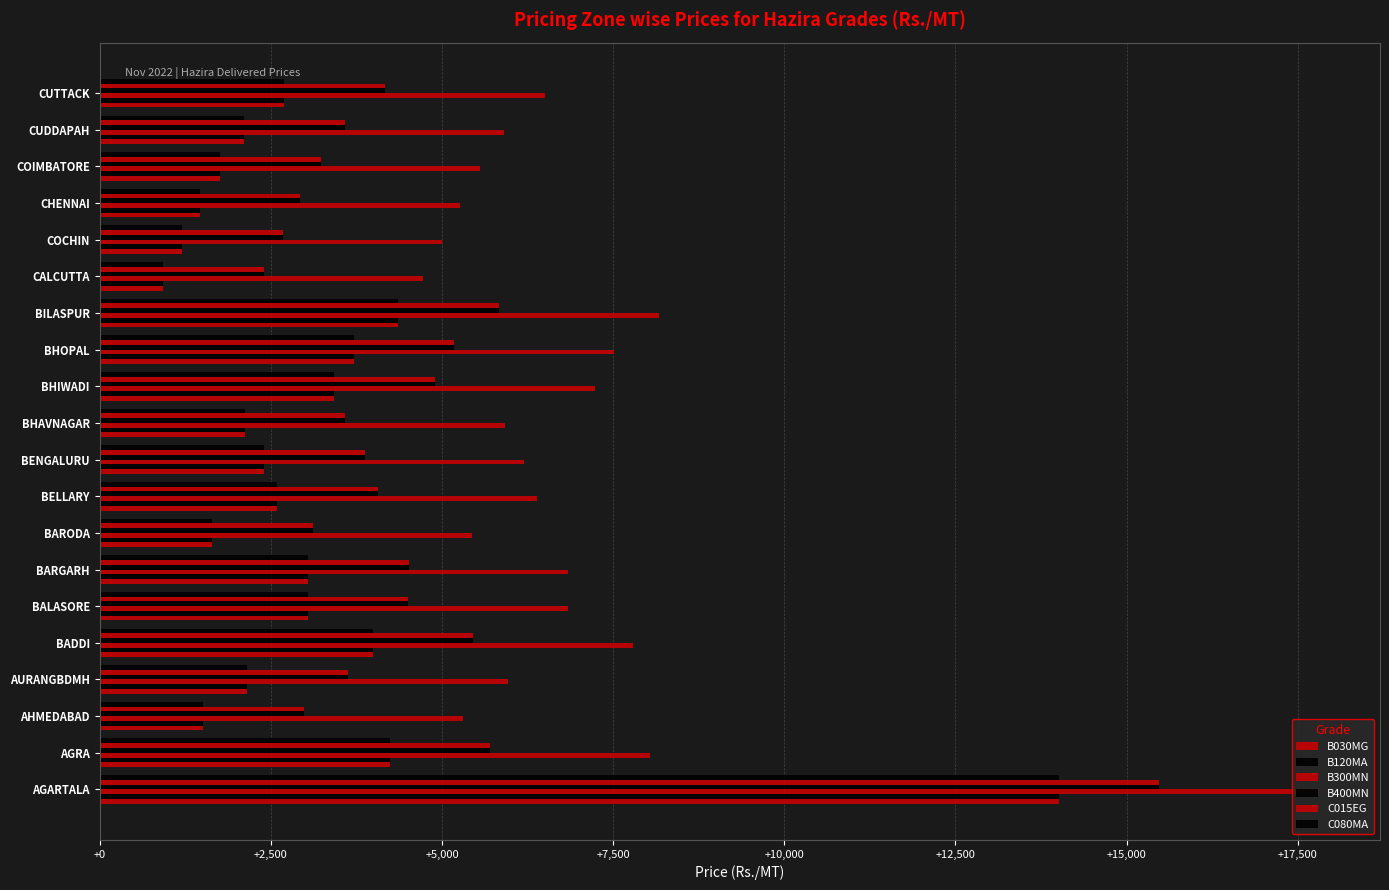

How many categories are shown in the chart?

20